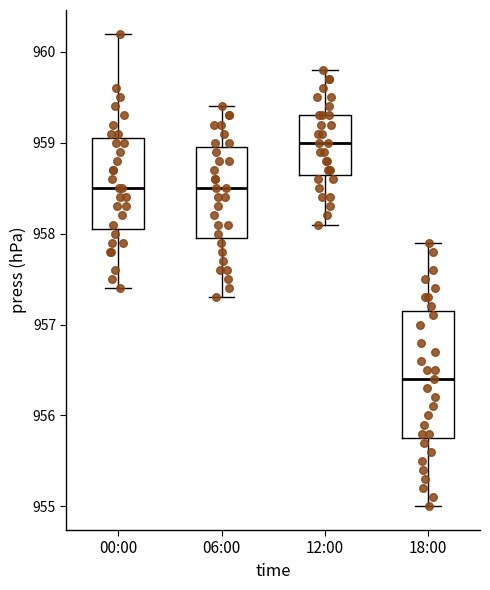

Where is the lower edge of the box for 12:00 on the y-axis? The values are not printed on the chart, so give them approximately, as read against the axis.

958.7